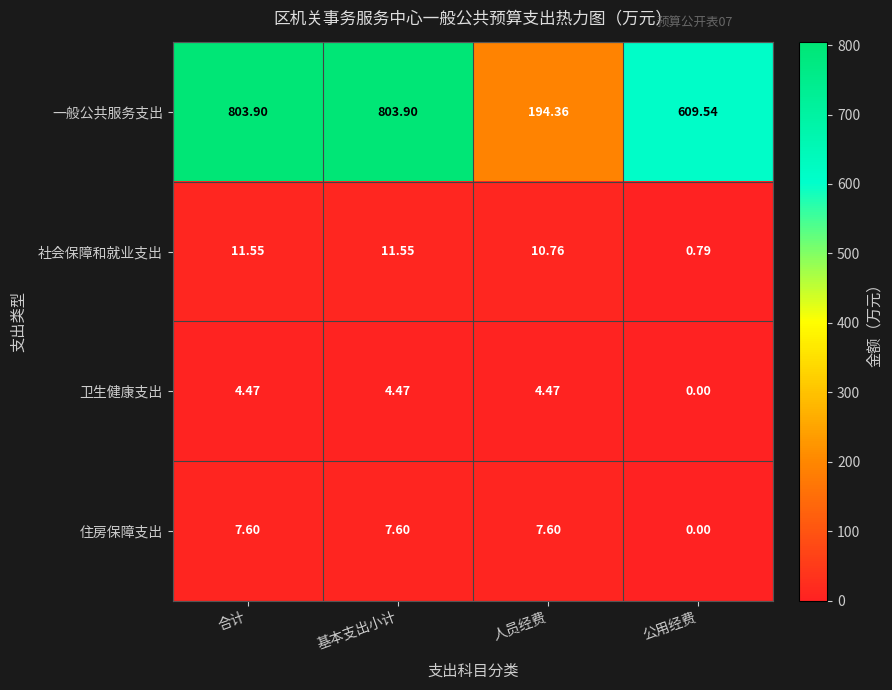

Which series has the largest range (max minus min)?

一般公共服务支出